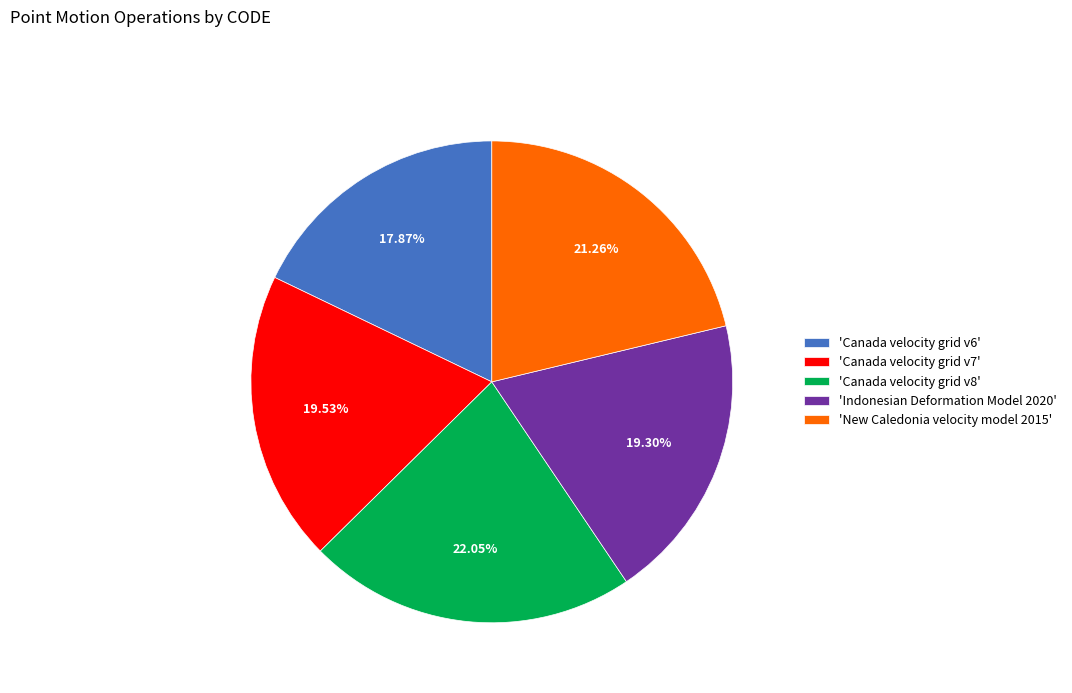

Does 'Canada velocity grid v7' account for over 50% of the chart?

No